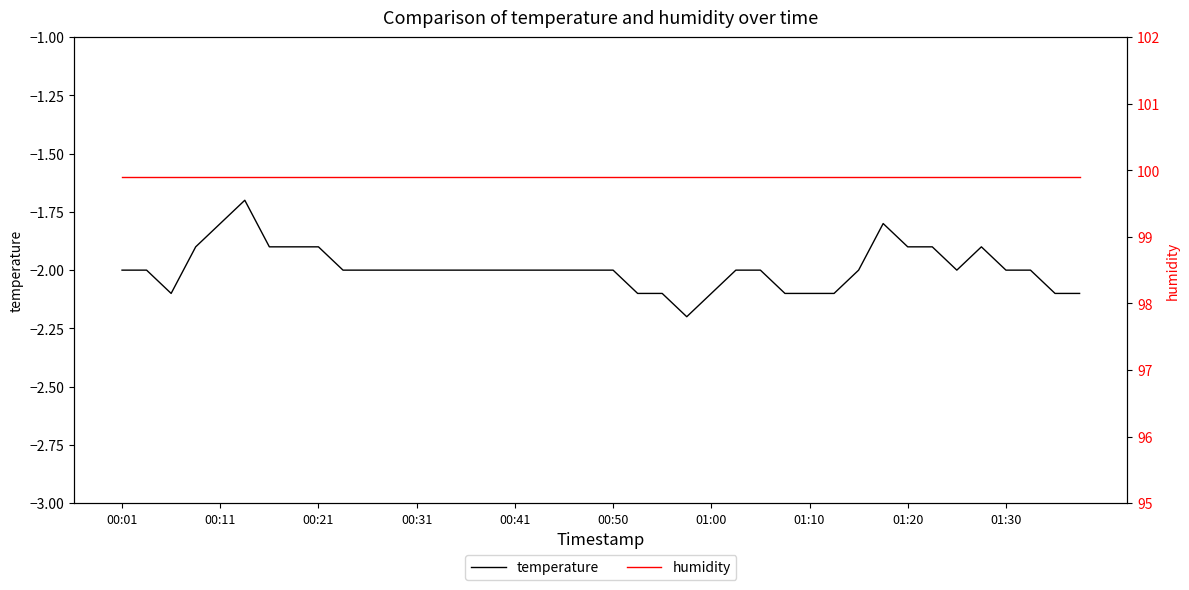

Rank the series at 34 from highest to lowest value.

humidity, temperature